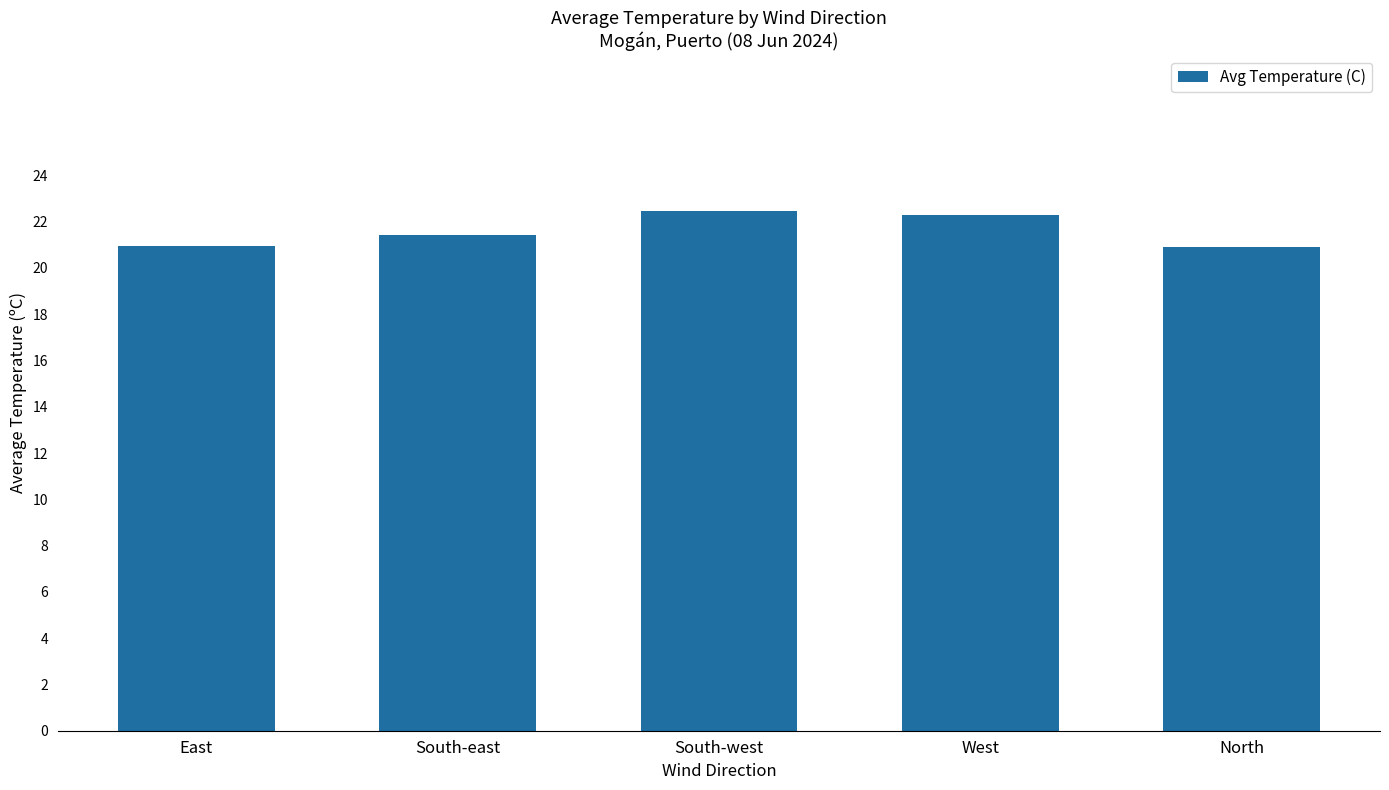

Read the value at South-west.

22.5